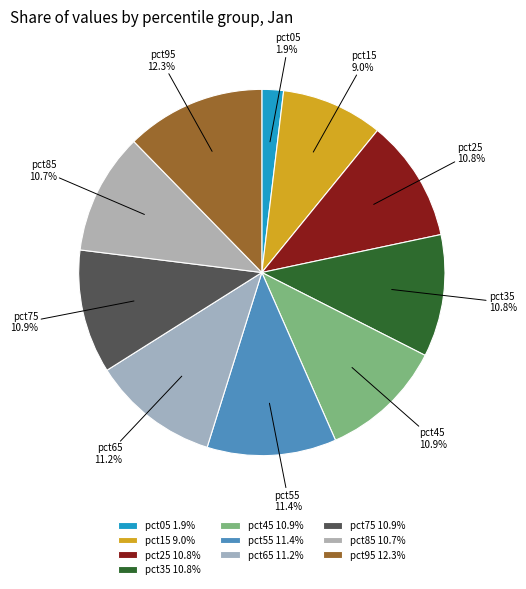

To the nearest percent, what is the difference between the pct85 and pct55 slice percentages?

1%